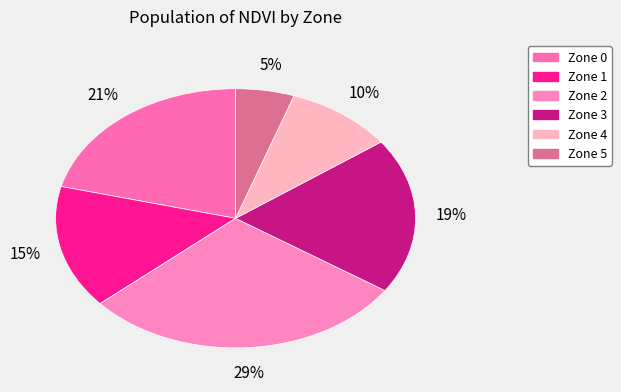

How many slices are in this pie chart?

6